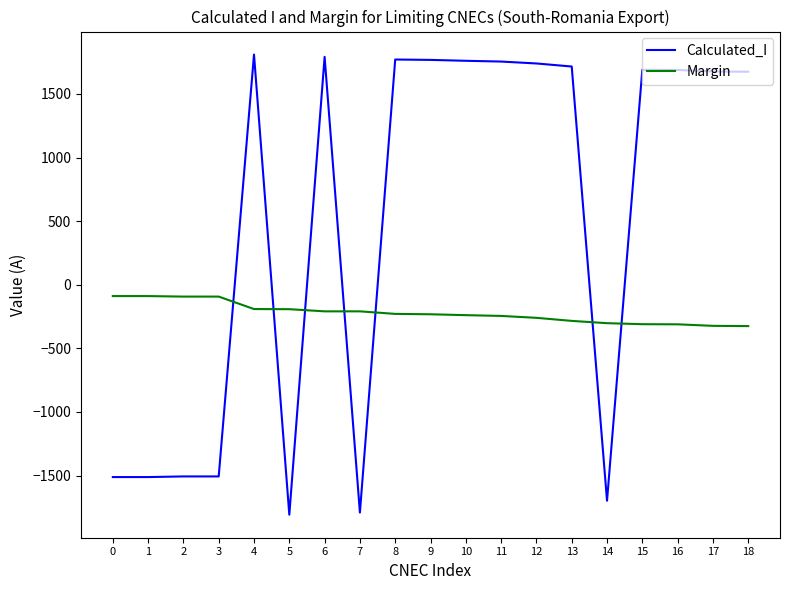

Which series has the widest spread of values?

Calculated_I